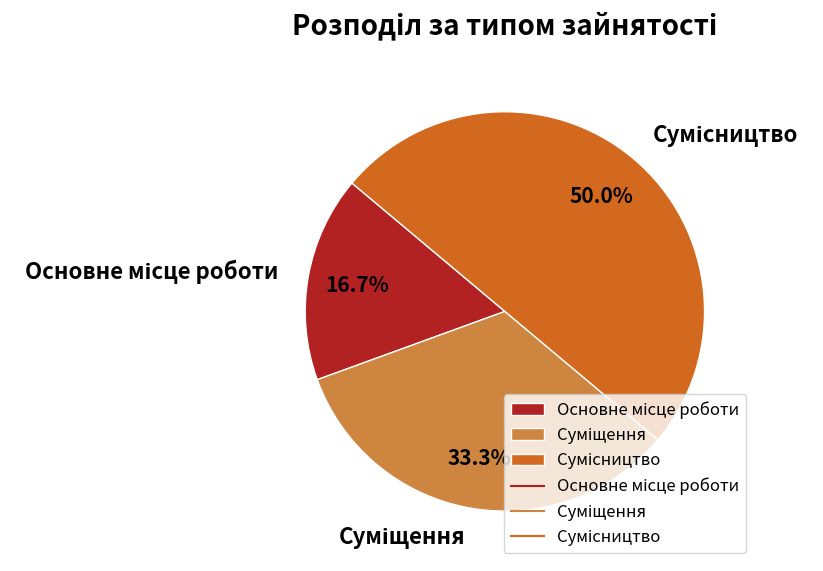

To the nearest percent, what is the difference between the Сумісництво and Суміщення slice percentages?

17%